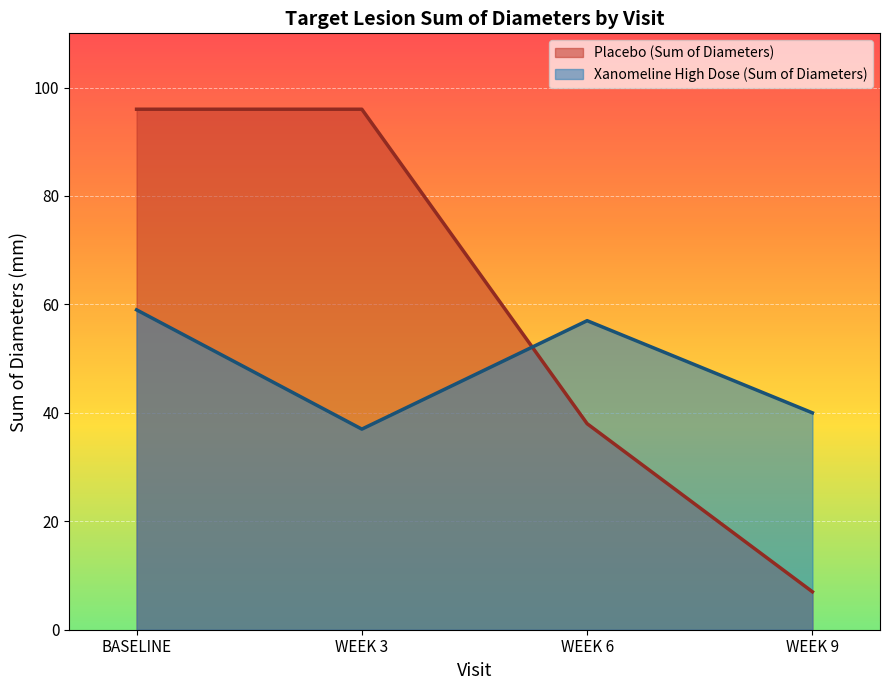

The value of sdiam at aval_placebo is 96. True or false?

True